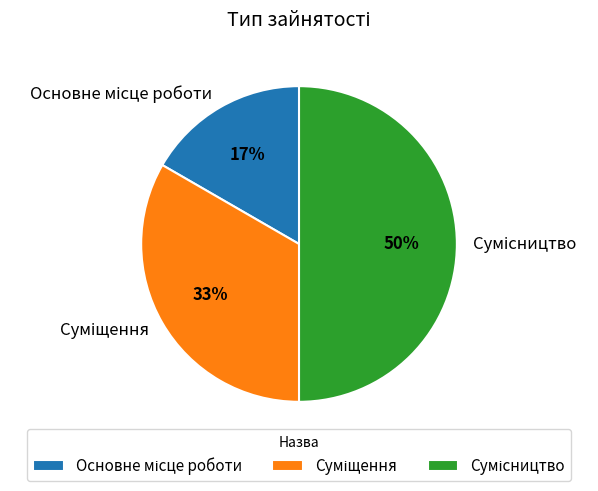

To the nearest percent, what is the difference between the largest and smallest slice percentages?

33%